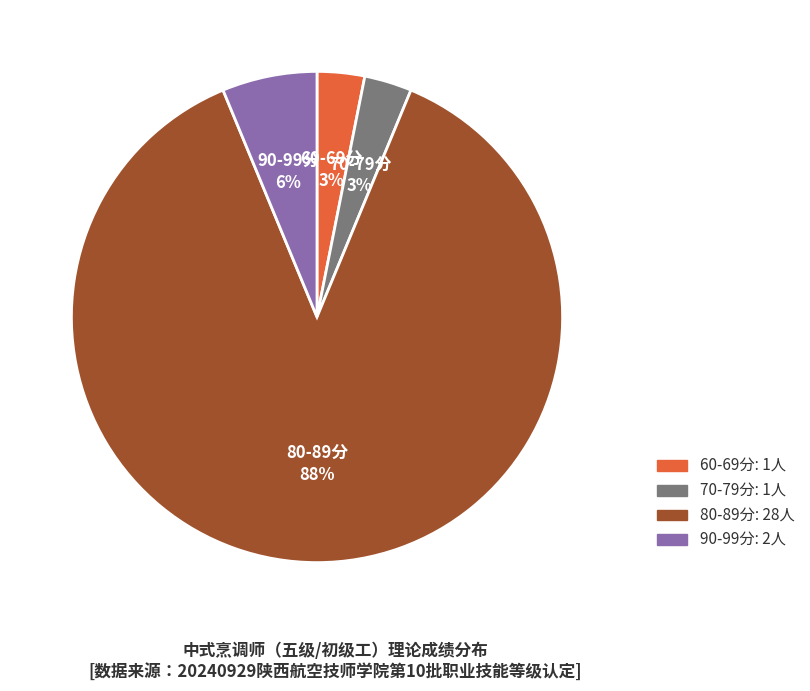

How many segments does this pie chart have?

4